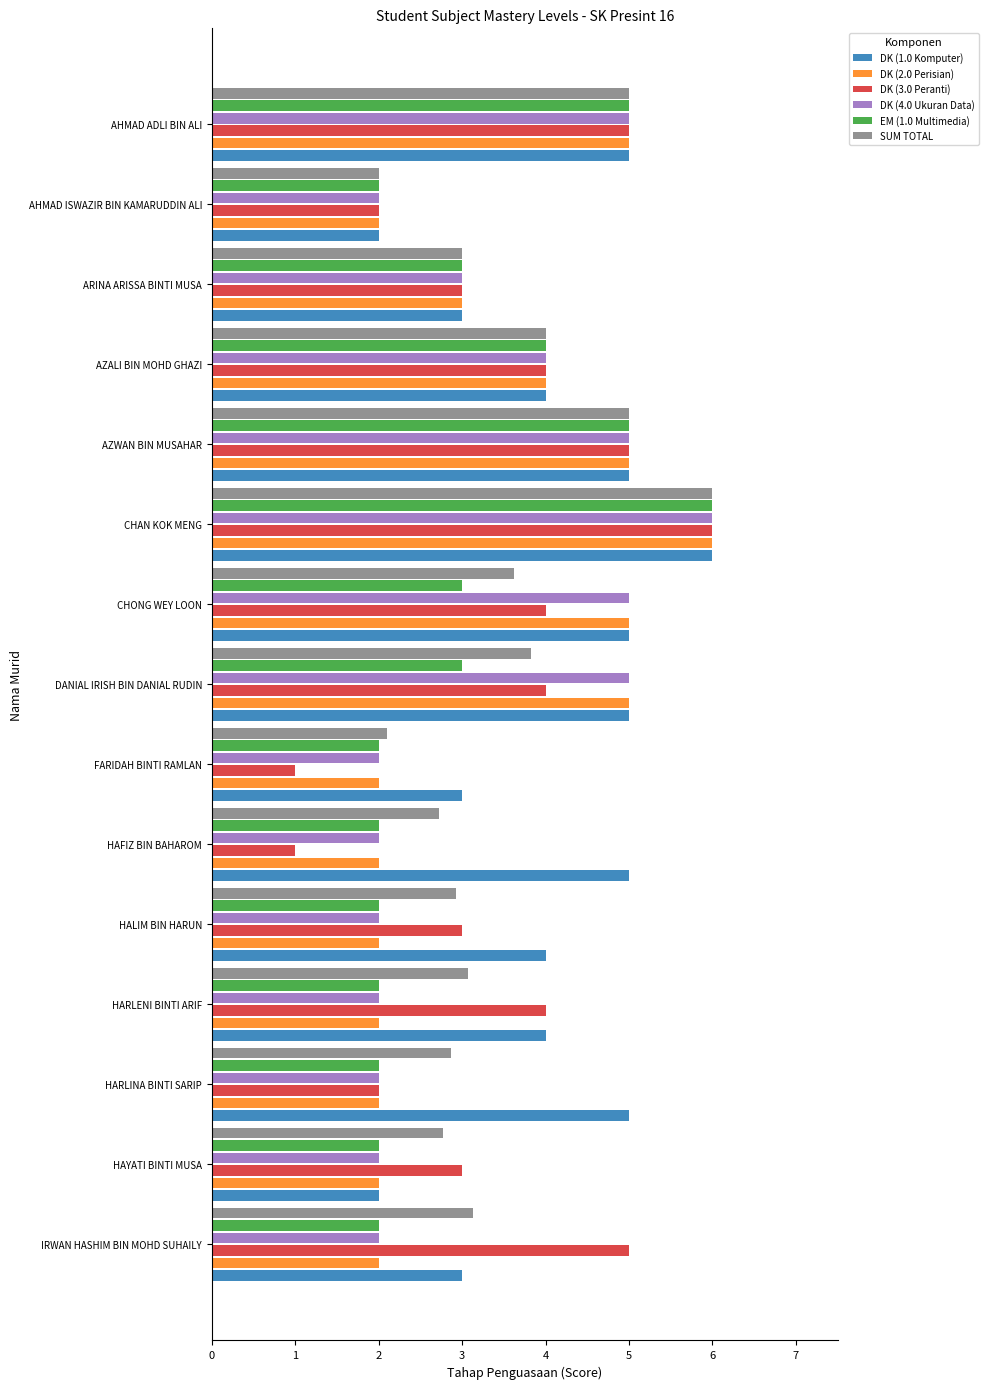

Which series has the largest range (max minus min)?

DK (3.0 Peranti)